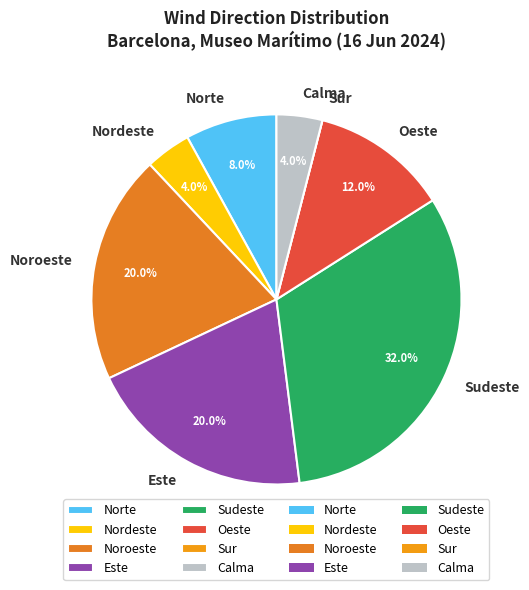

Is Noroeste the majority of the pie?

No